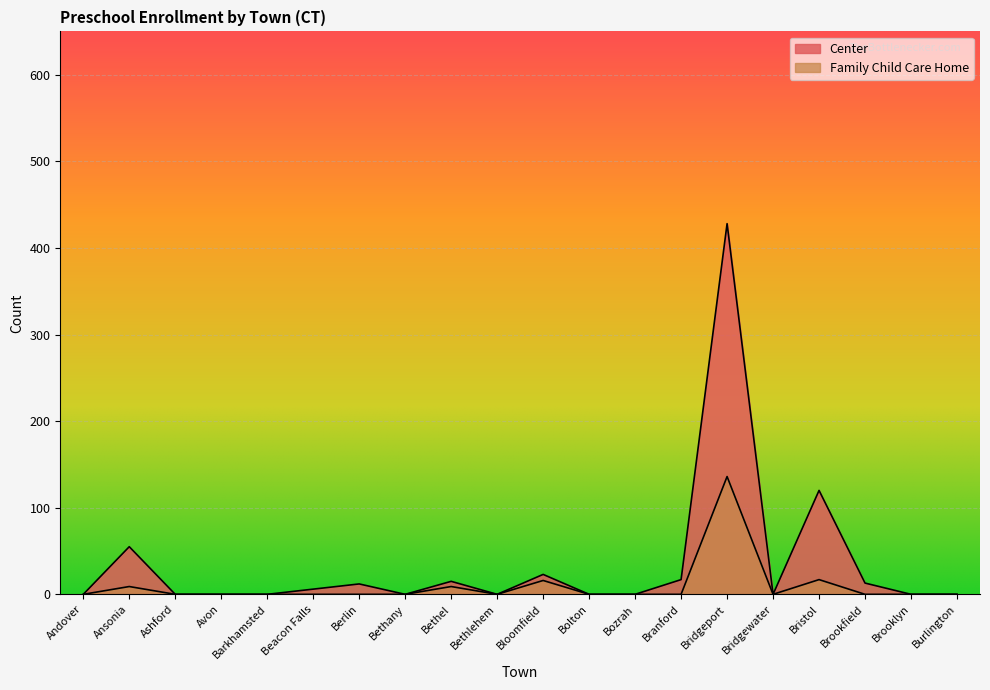

Rank the series by their average value, from lowest to highest.

Family Child Care Home, Center